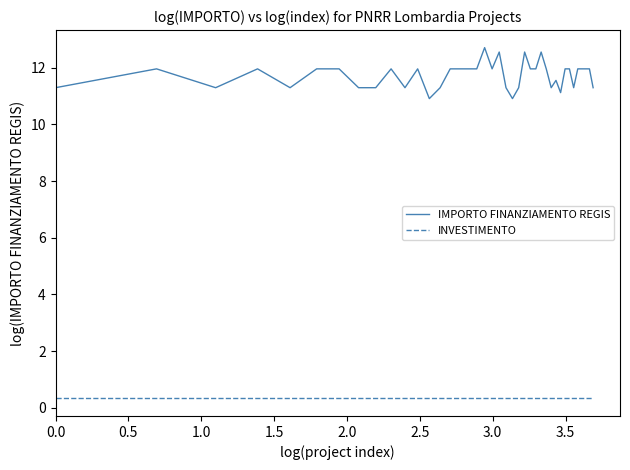

True or false: INVESTIMENTO and IMPORTO FINANZIAMENTO REGIS intersect in this chart.

False